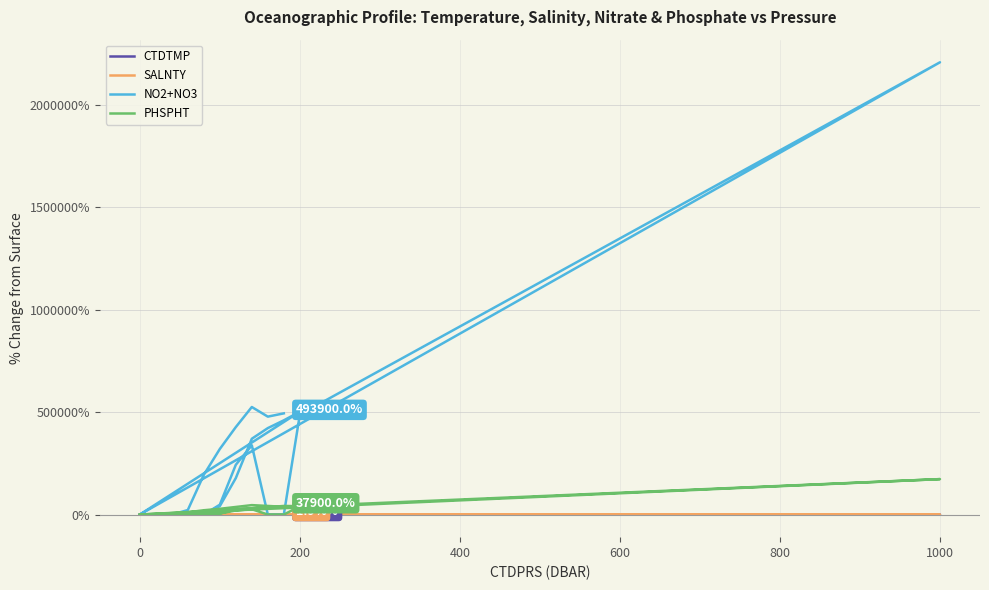

What is the average value of the SALNTY series?

1.0